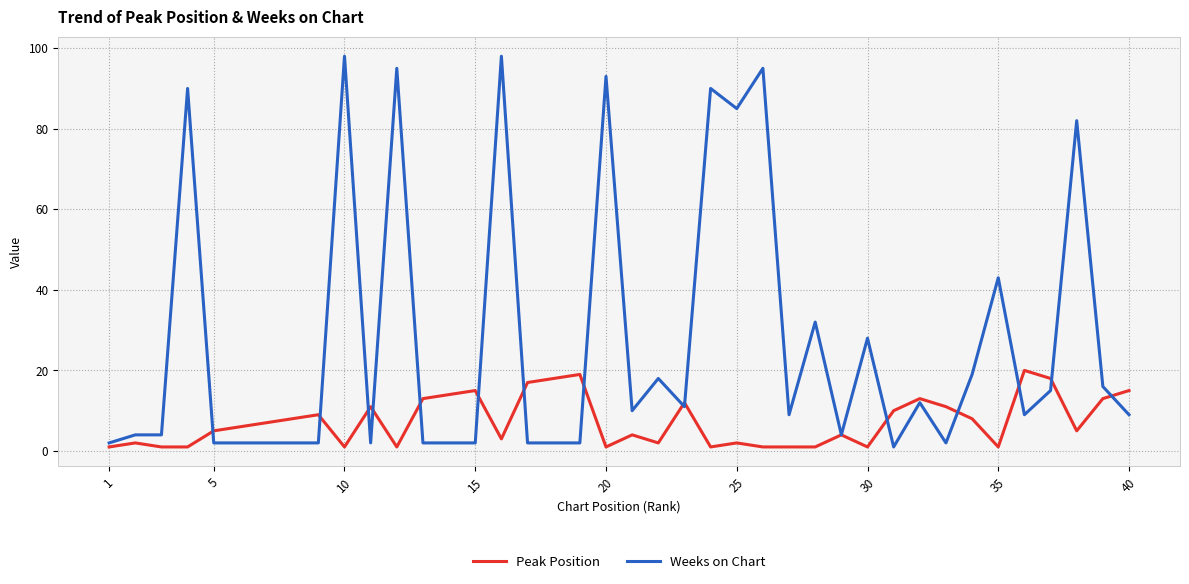

Count the number of categories in the chart.

40